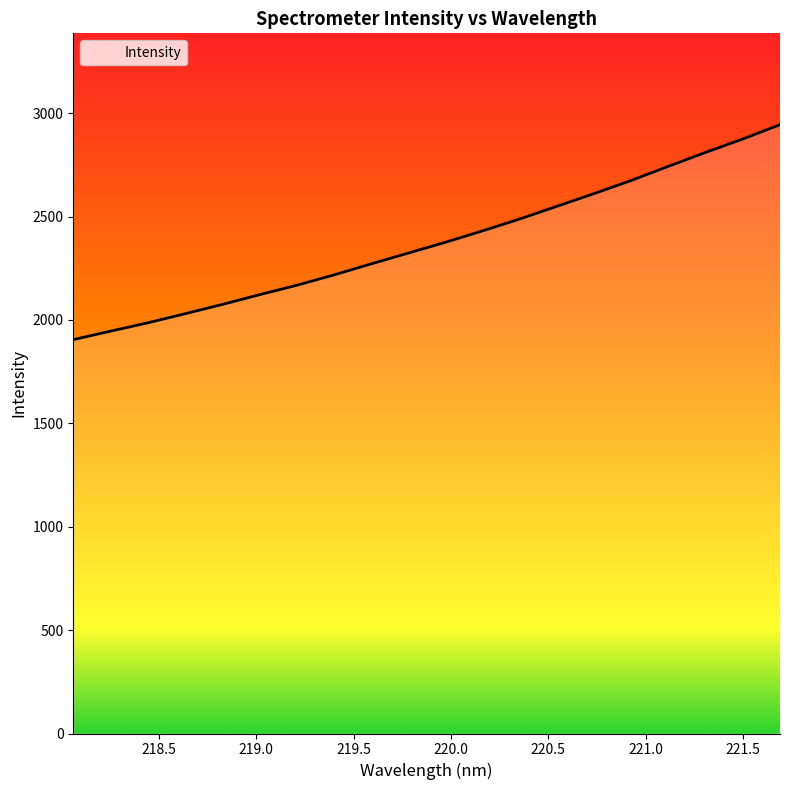

What is the minimum value shown in the chart?

1905.1